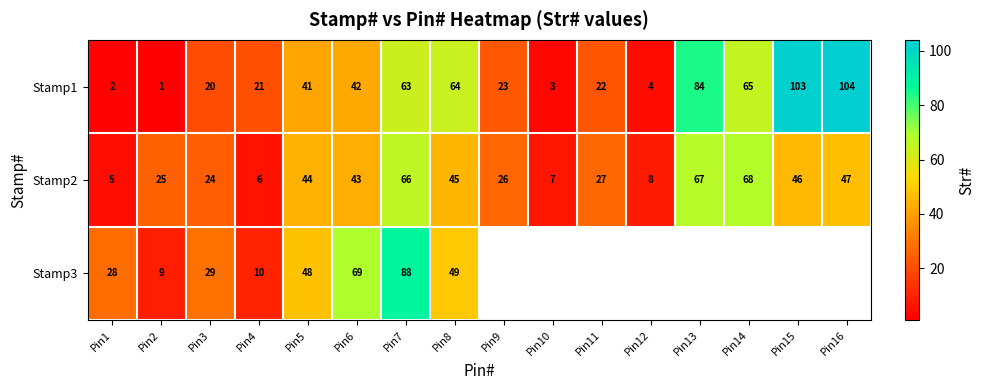

Is it true that Stamp3 equals 17 at Pin4?

False